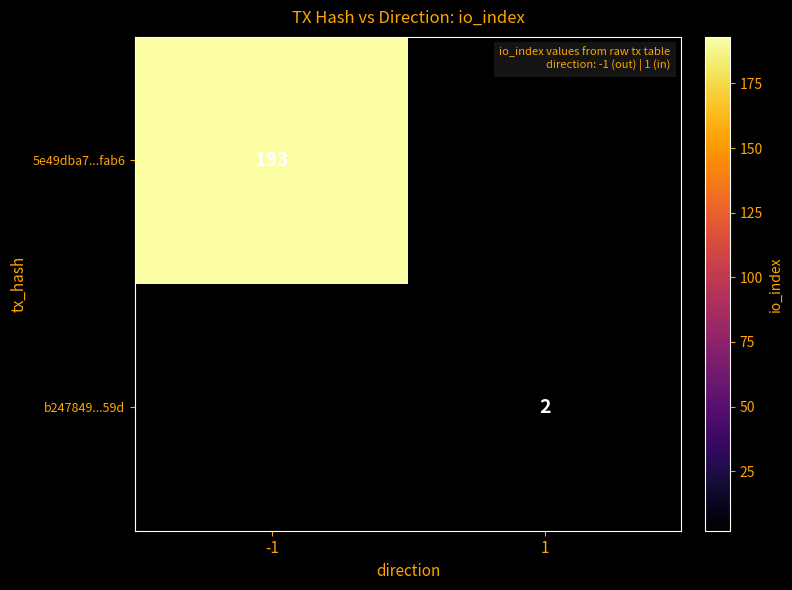

Is it true that b247849...59d equals 2 at 1?

True